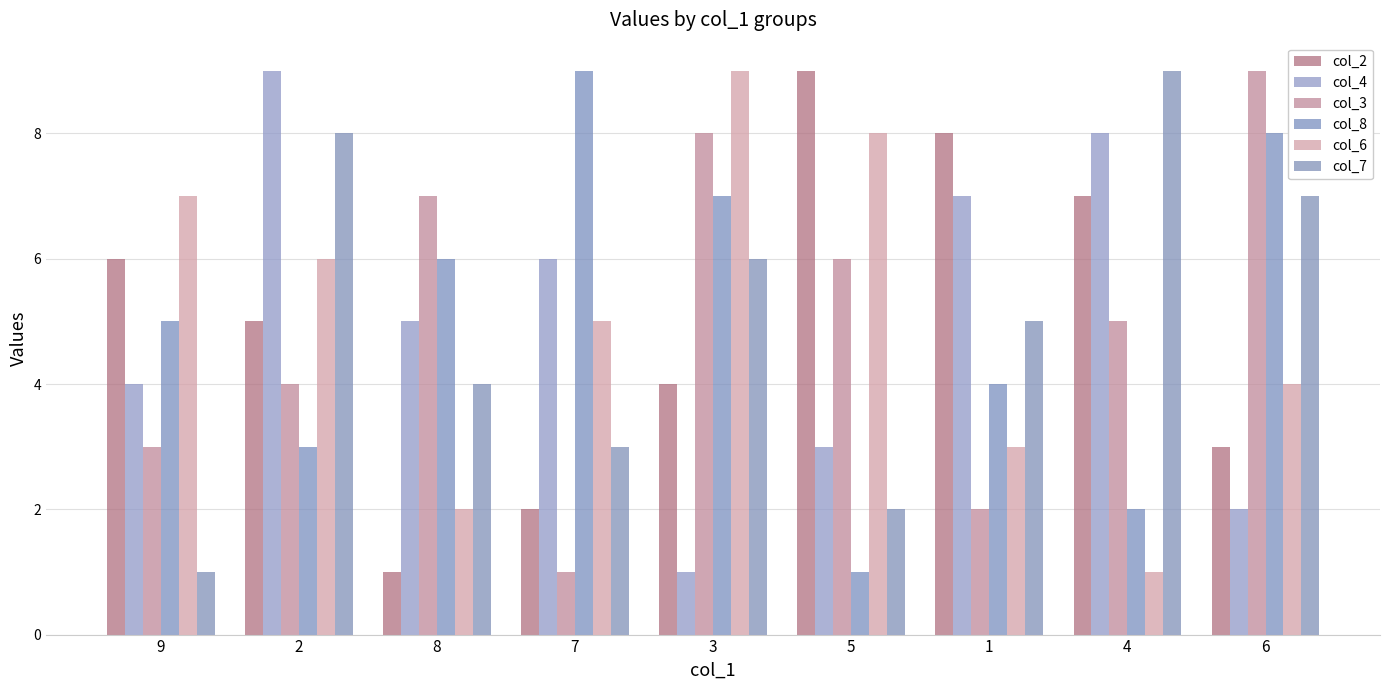

What value does the col_4 series have at 4?

8